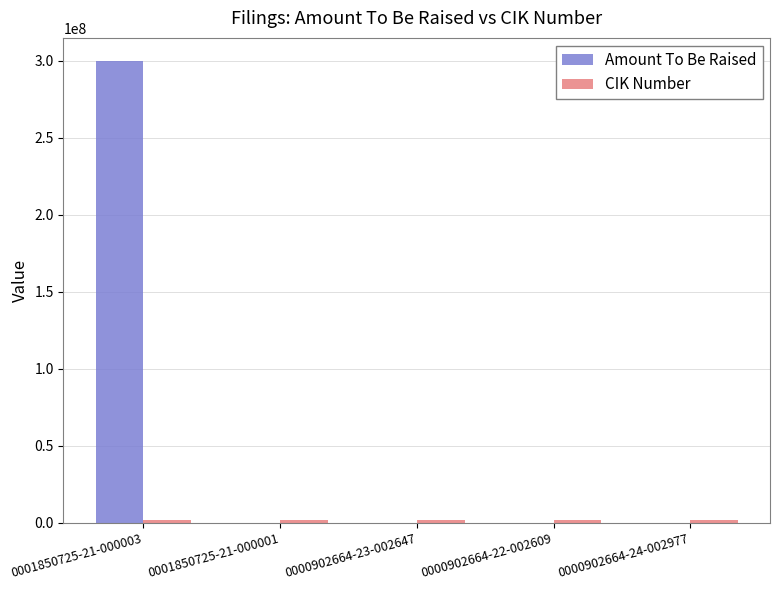

At which category does the chart reach its peak across all series?

0001850725-21-000003